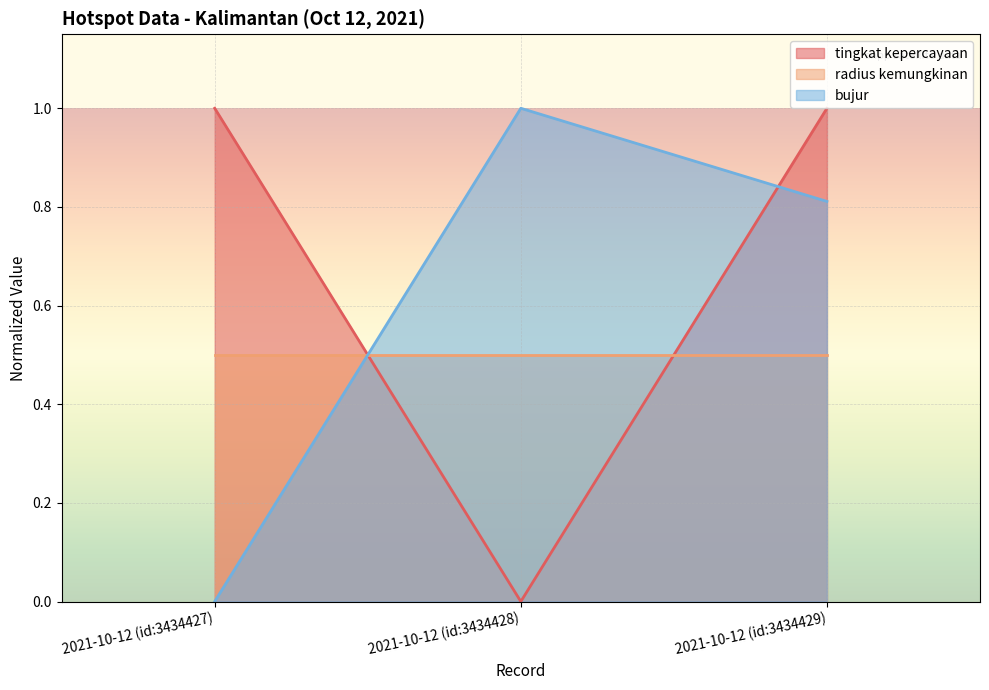

What are all the series names shown in the legend?

tingkat kepercayaan, radius kemungkinan, bujur